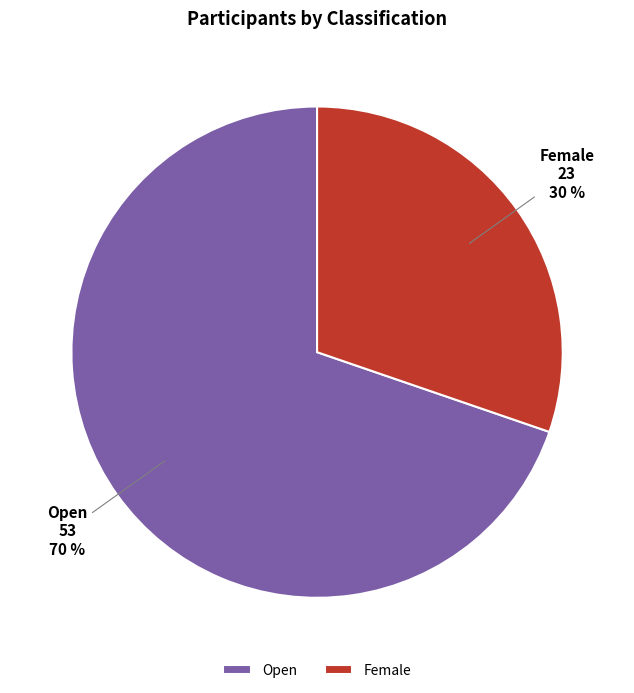

Which has a higher value, Female or Open?

Open